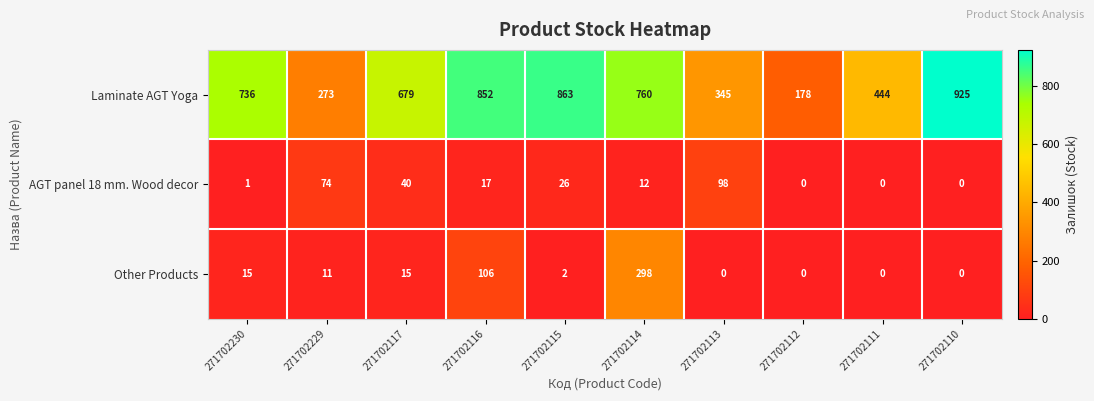

Rank the categories by Laminate AGT Yoga value from lowest to highest.

271702112, 271702229, 271702113, 271702111, 271702117, 271702230, 271702114, 271702116, 271702115, 271702110